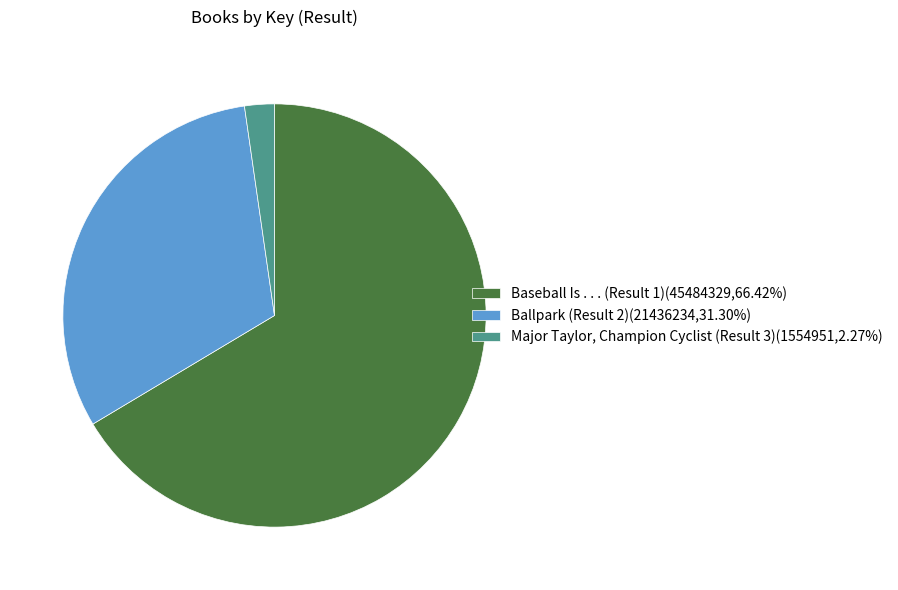

Do Baseball Is . . . (Result 1)(45484329,66.42%) and Major Taylor, Champion Cyclist (Result 3)(1554951,2.27%) together represent more than half of the pie?

Yes